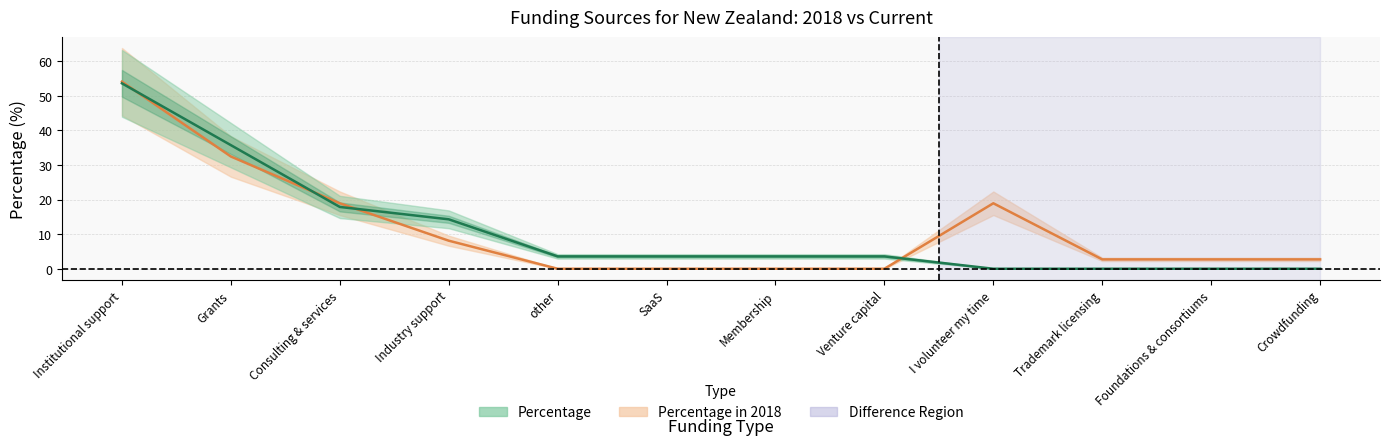

True or false: Percentage has more than 1 points higher than both neighbors.

False